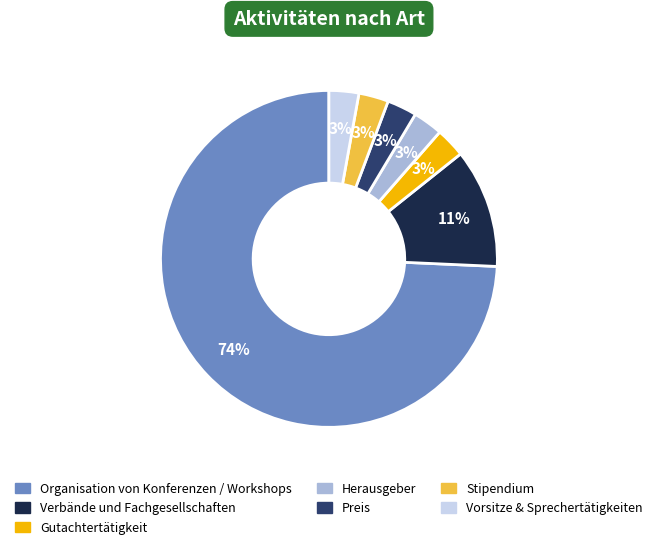

Does any single category account for the majority?

Yes